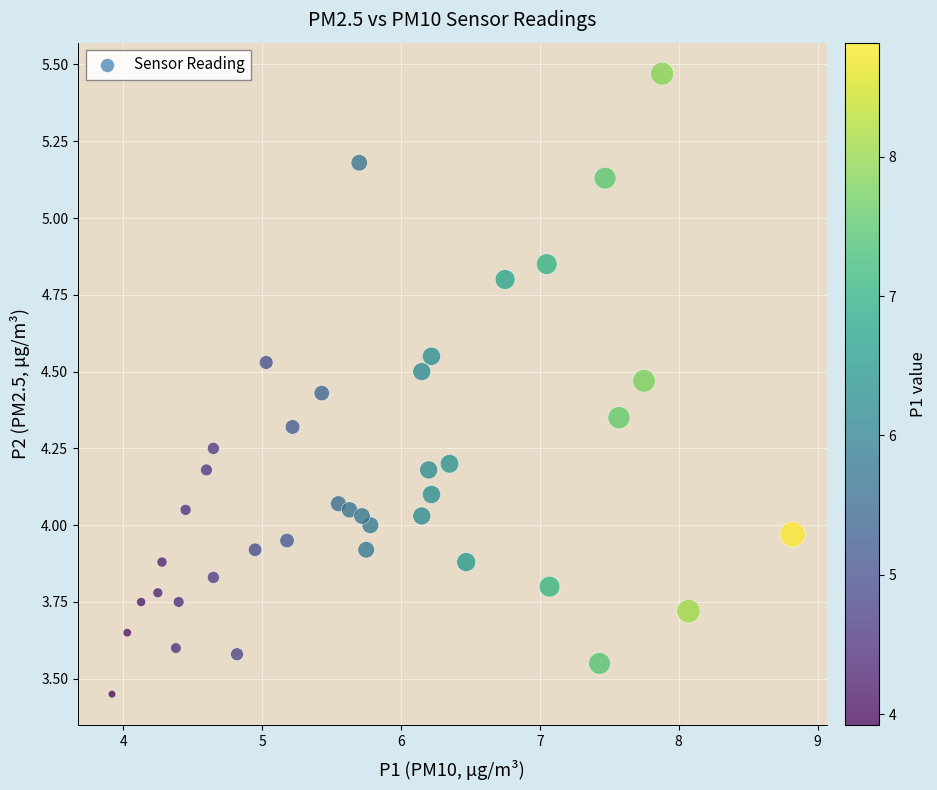

What is the range of X values (max minus min)?

4.9